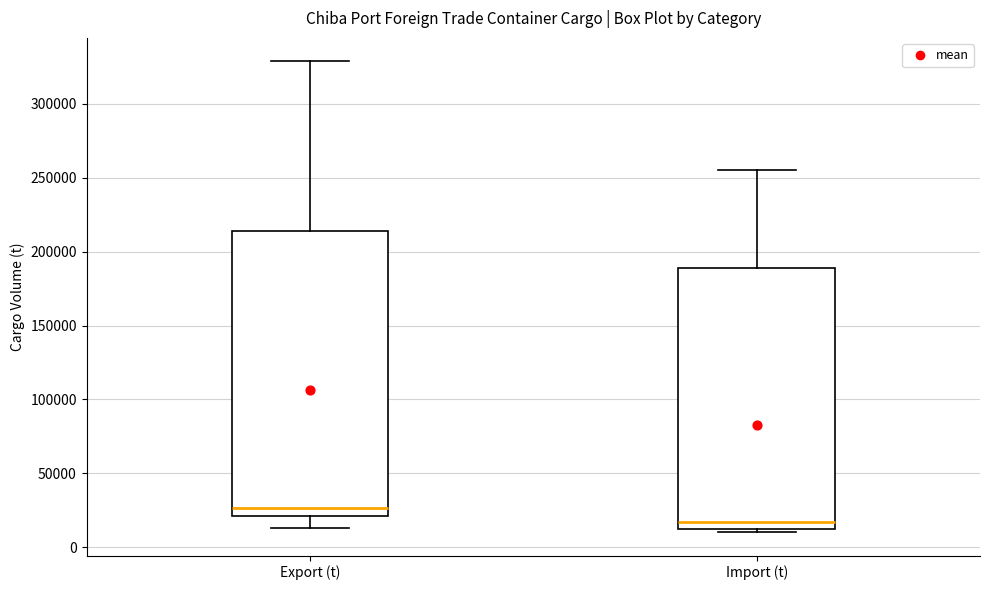

Reading left to right, read every box against the y-axis: the position of its median line, the range the box covers, and the ends of its whiskers. The values are not printed on the chart, so give them approximately, as read against the axis.

Export (t): median 25000, box 20000 to 215000, whiskers 15000 to 330000
Import (t): median 15000 (just above the box's lower edge), box 15000 to 190000, whiskers 10000 to 255000